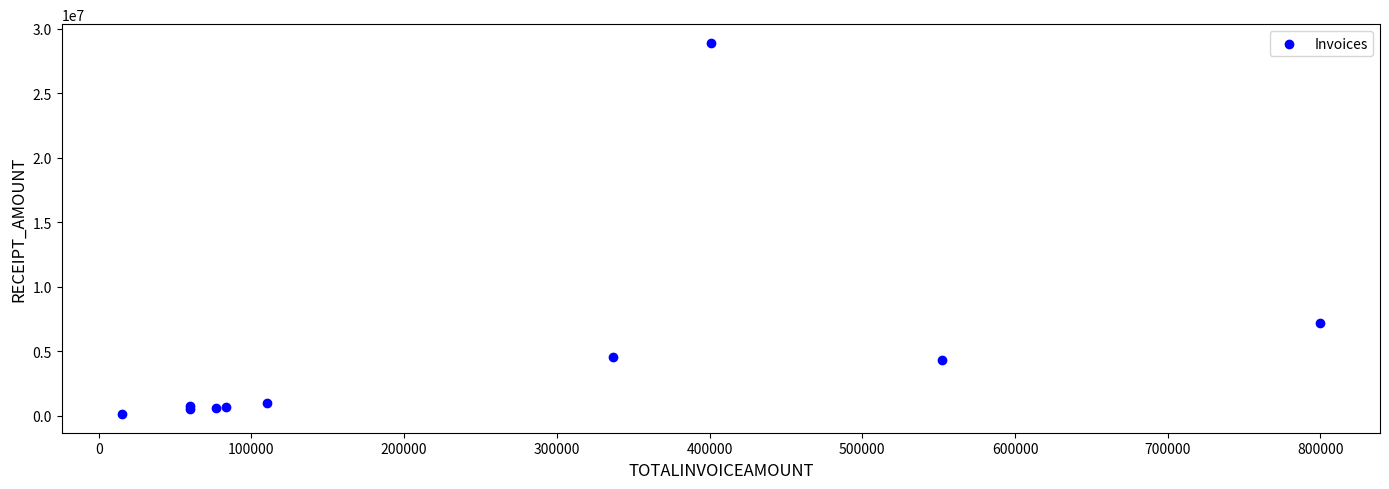

What Y value in the scatter plot is closest to 14517888?

7165808